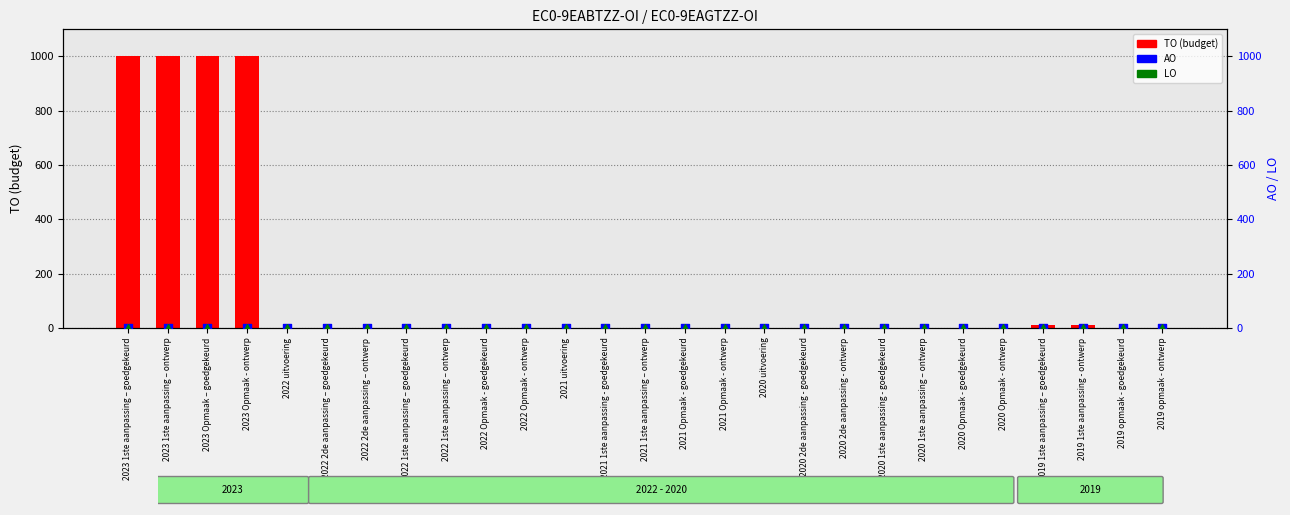

At how many categories does at least one series exceed 690?

4